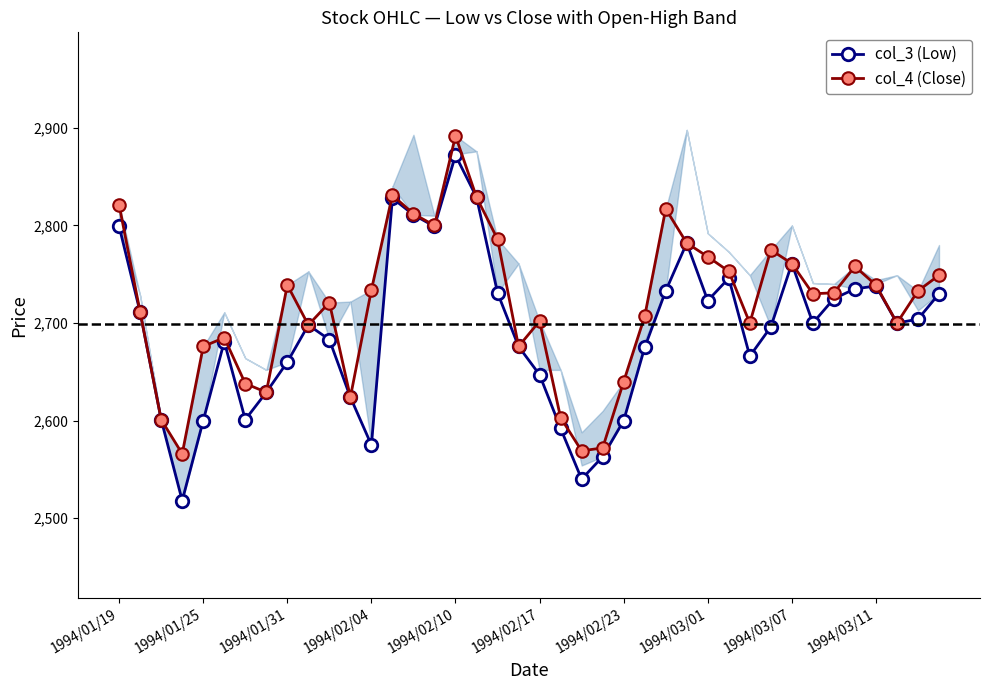

What is the maximum value for col_4 (Close)?

2892